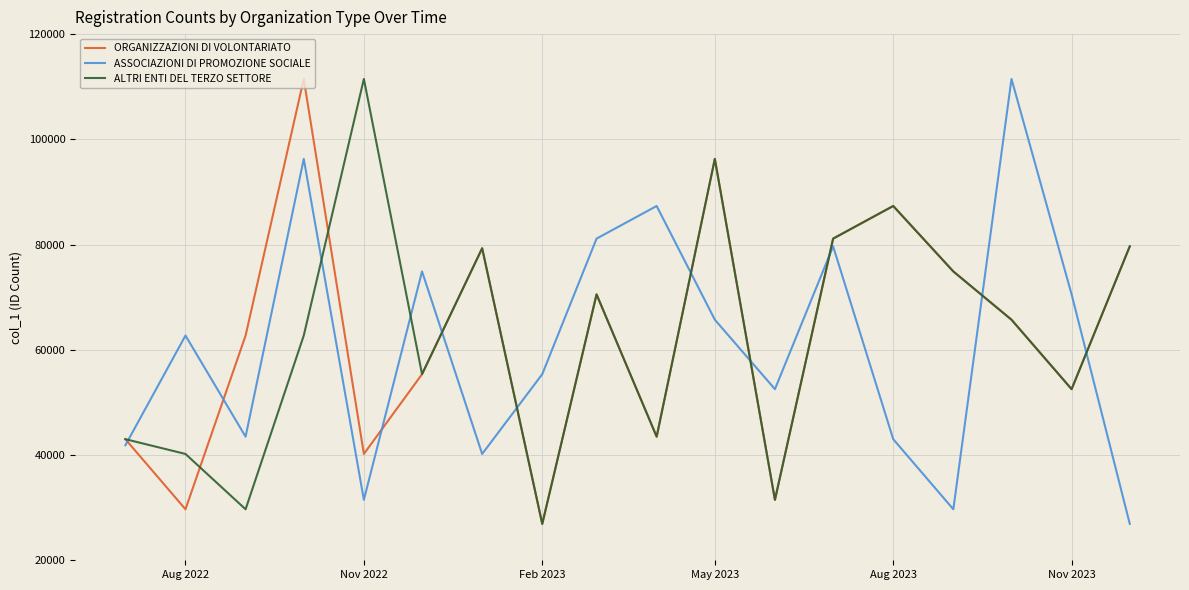

What is the greatest value displayed?

111478